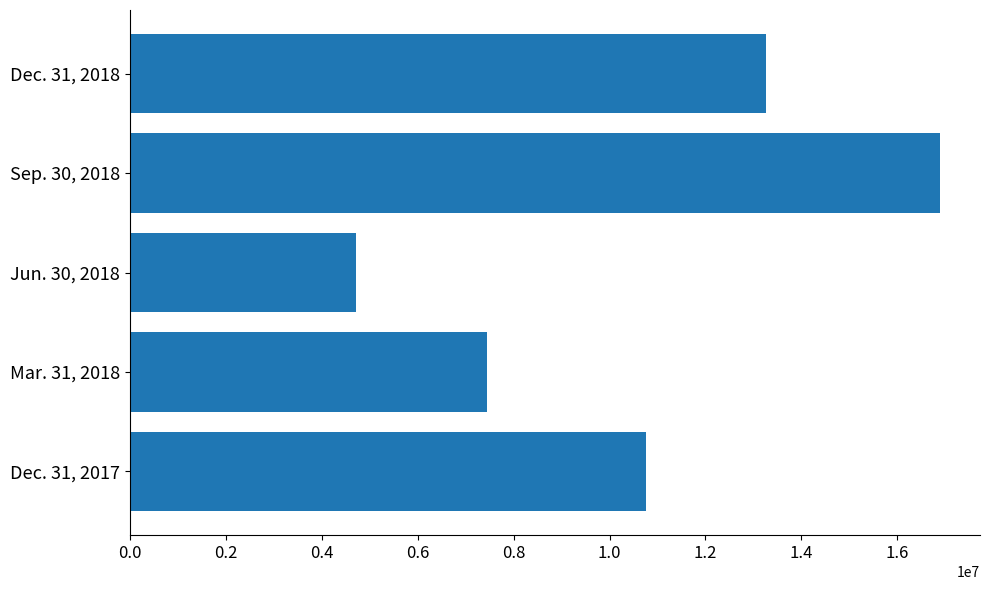

Count the number of data series in this chart.

1